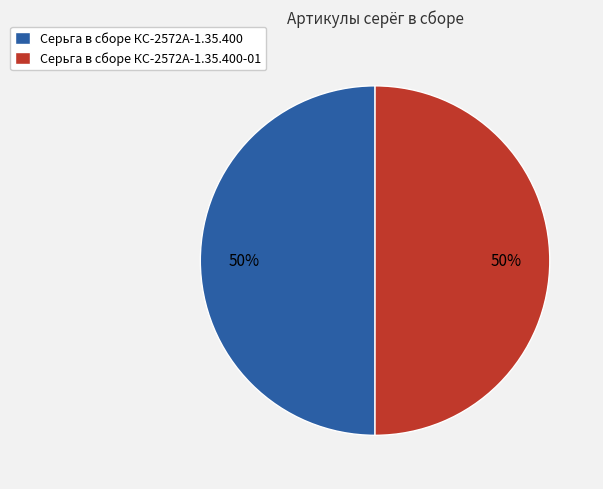

Combined, do Серьга в сборе КС-2572А-1.35.400-01 and Серьга в сборе КС-2572А-1.35.400 account for over 50%?

Yes